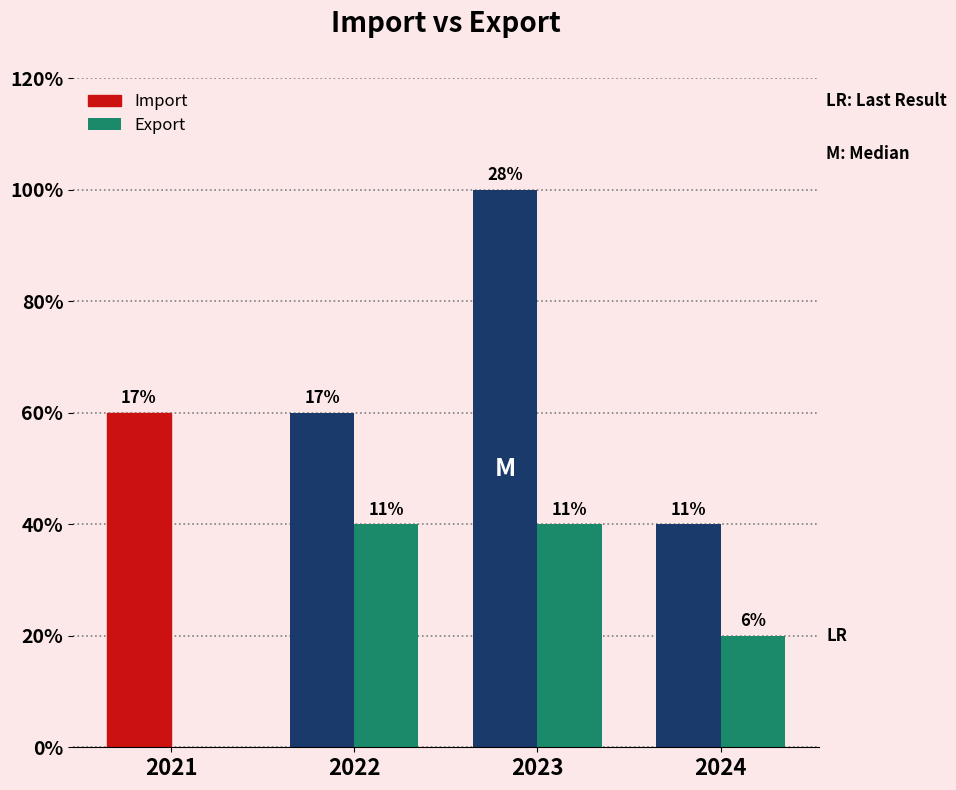

Reading left to right, what are all the values shown in this chart?

Import: 3	3	5	2
Export: 0	2	2	1